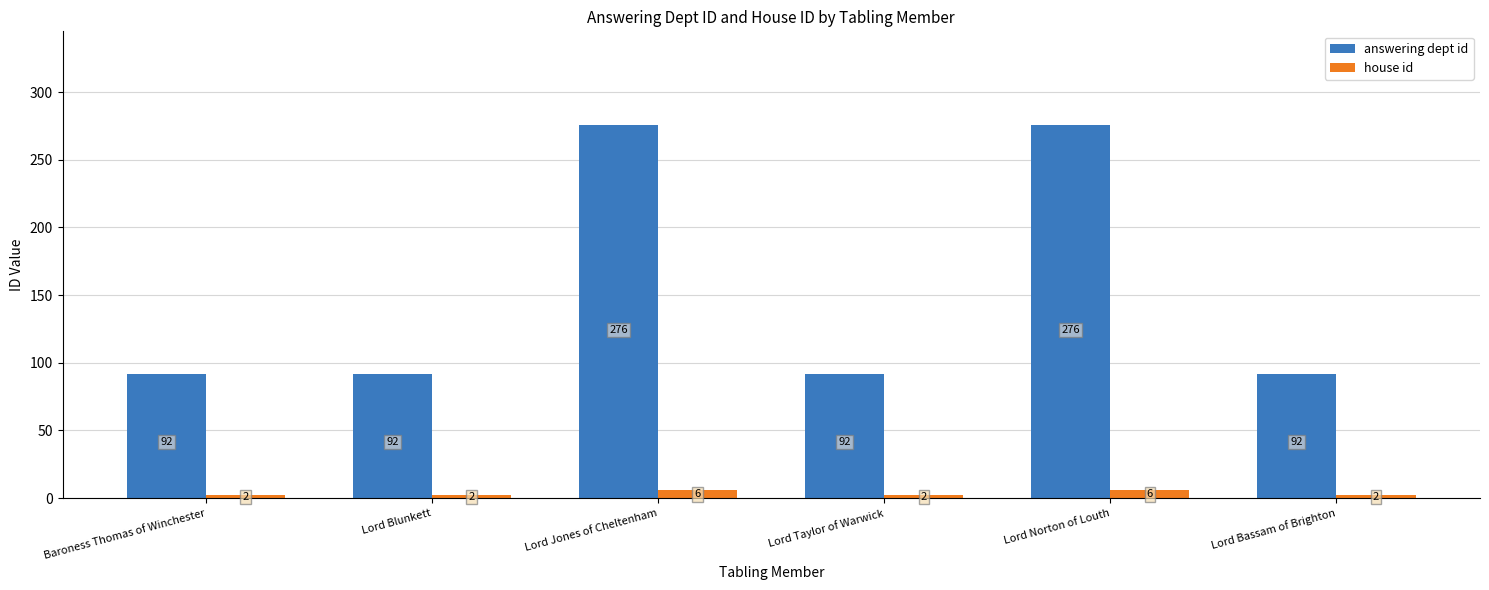

At how many categories does at least one series exceed 135?

2